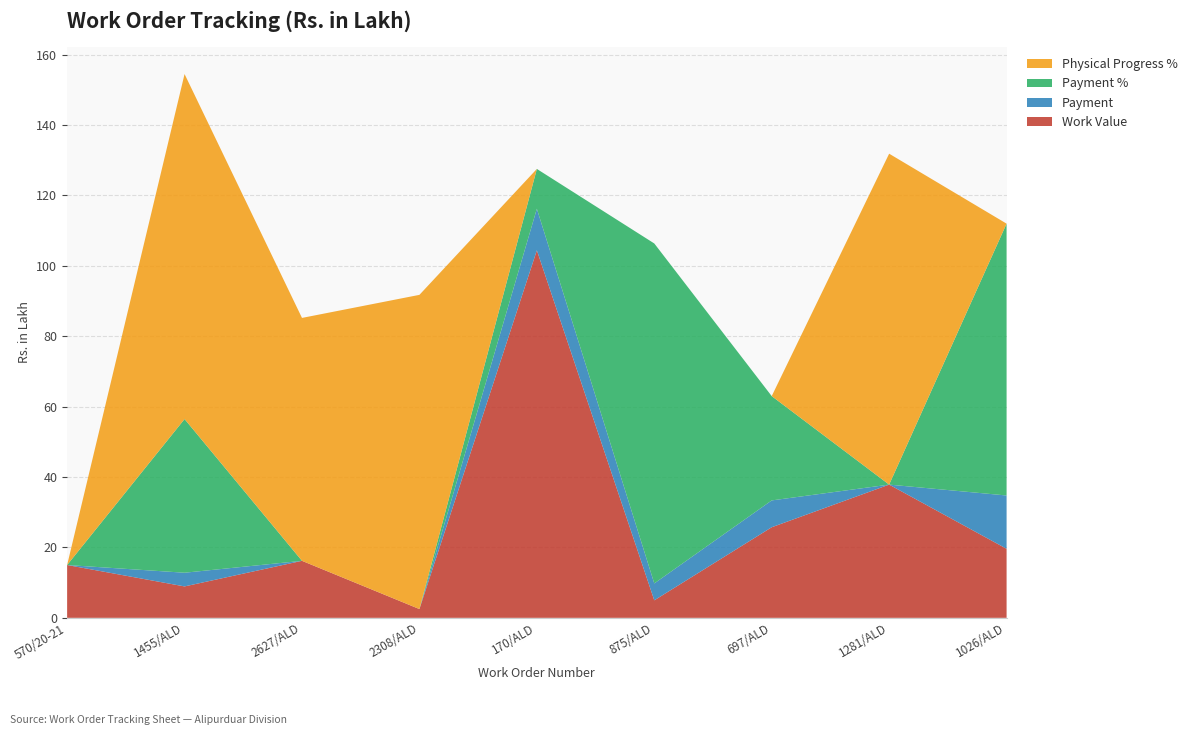

Reading right to left, list all the values displayed in this chart.

Work Value: 19.6	37.8	25.7	5.0	104.4	2.5	16.2	8.9	15.0
Payment: 15.1	0.0	7.6	4.8	11.8	0.0	0.0	3.9	0.0
Payment %: 77.2	0.0	29.6	96.6	11.3	0.0	0.0	43.6	0.0
Physical Progress %: 0.0	94.0	0.0	0.0	0.0	89.2	69.0	98.0	0.0